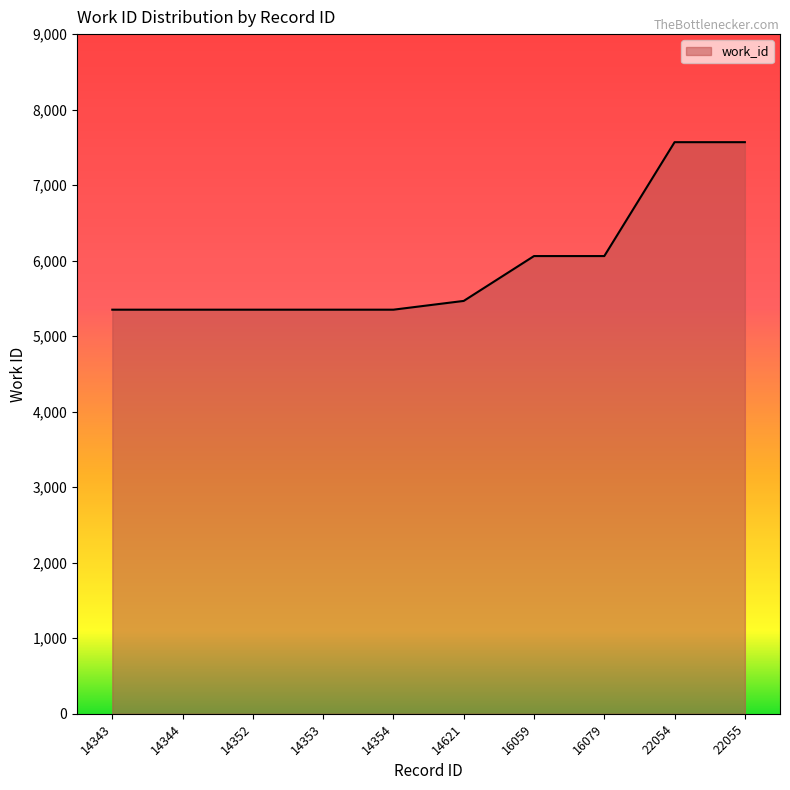

Is it true that the value at 14354 is 3627?

False